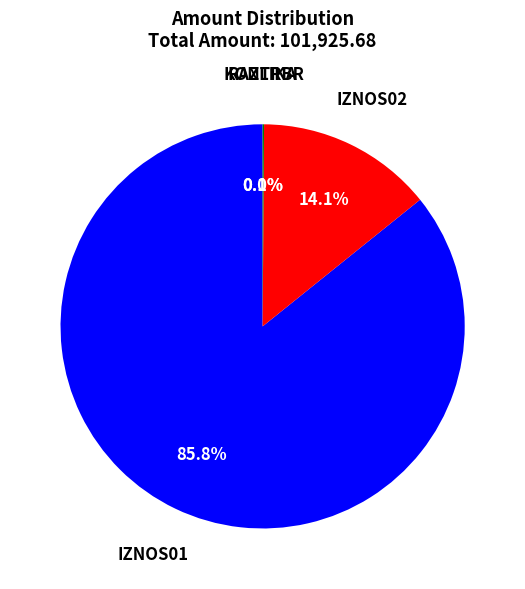

Is there any slice that represents more than half of the pie?

Yes